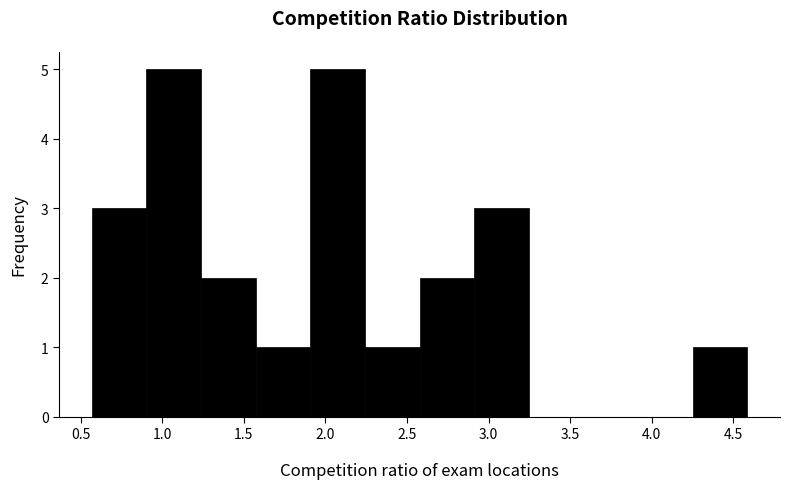

What is the height of the bar covering 2.60 to 2.90 on the x-axis? Neither the bar edges nor the heights are printed on the chart, so give them approximately, as read against the axes.

2